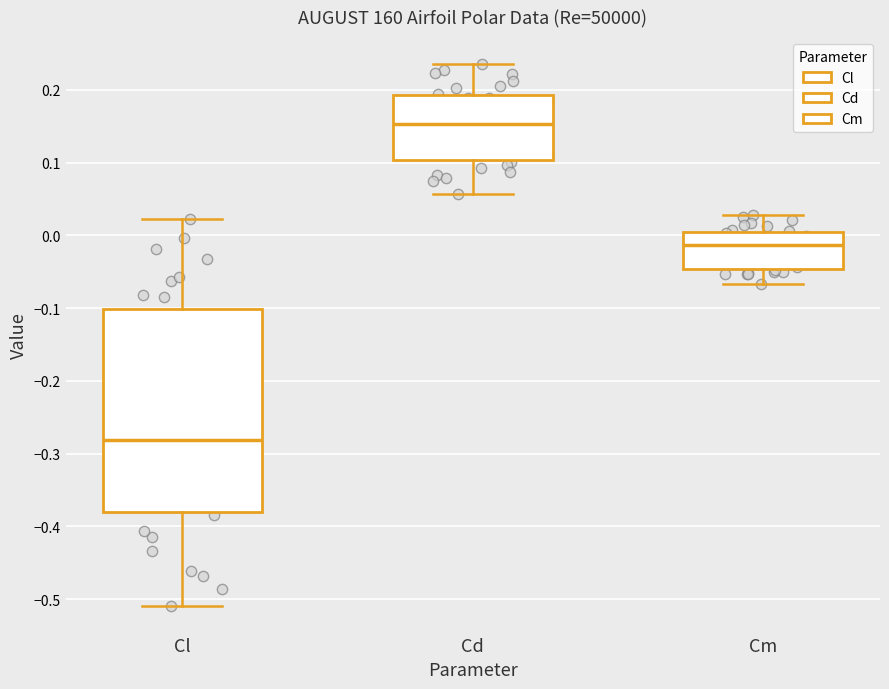

Where is the upper edge of the box for Cm on the y-axis? The values are not printed on the chart, so give them approximately, as read against the axis.

0.01